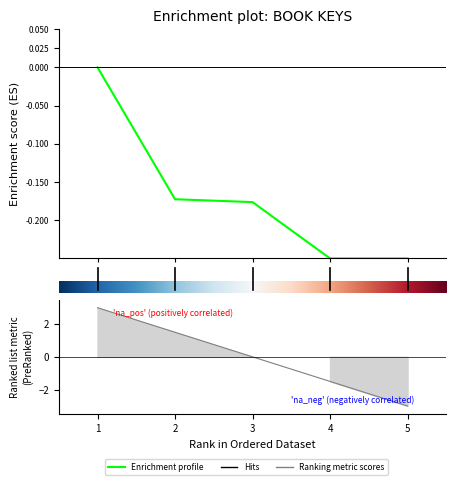

List the labels in order of value, smallest first.

5, 4, 3, 2, 1